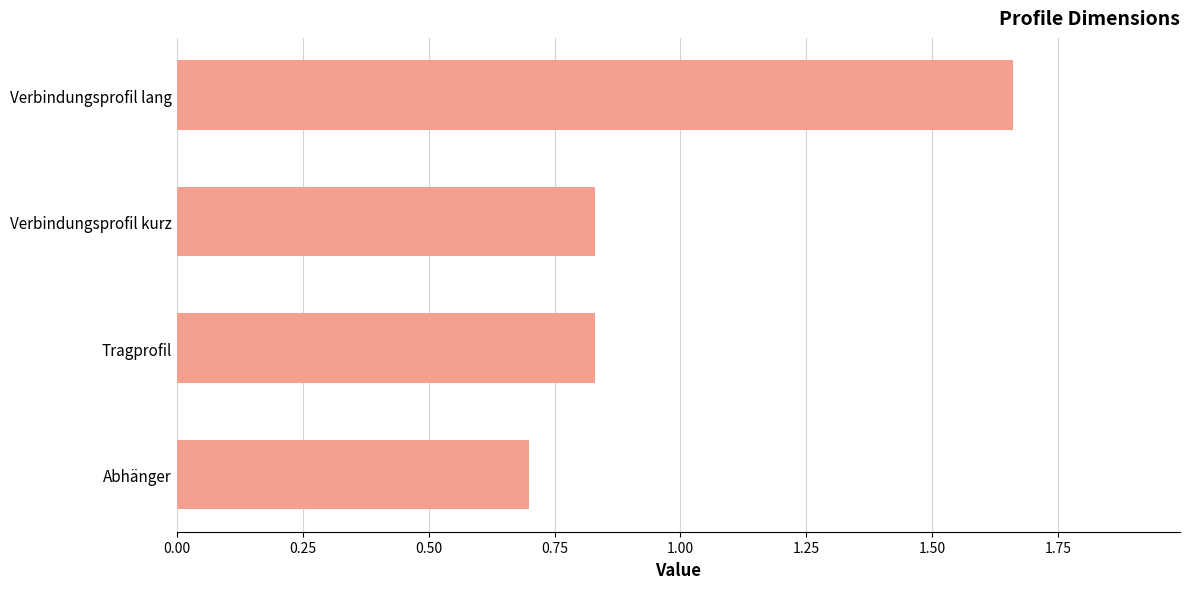

Count the values in the range 0 to 1.

3